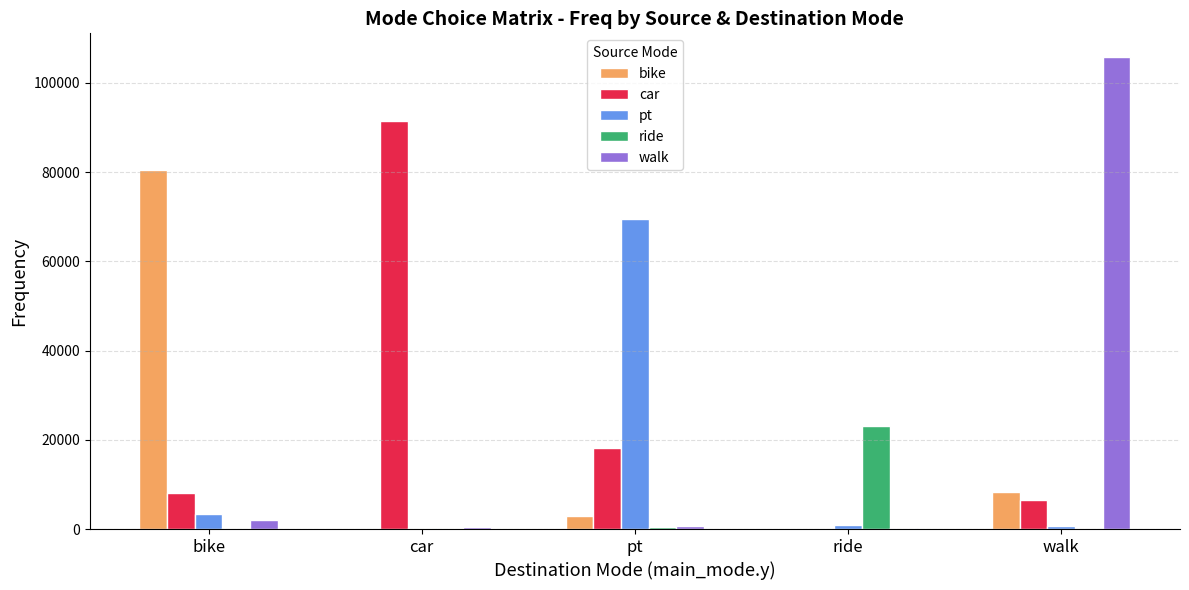

What is the total value across all series at ride?

24476